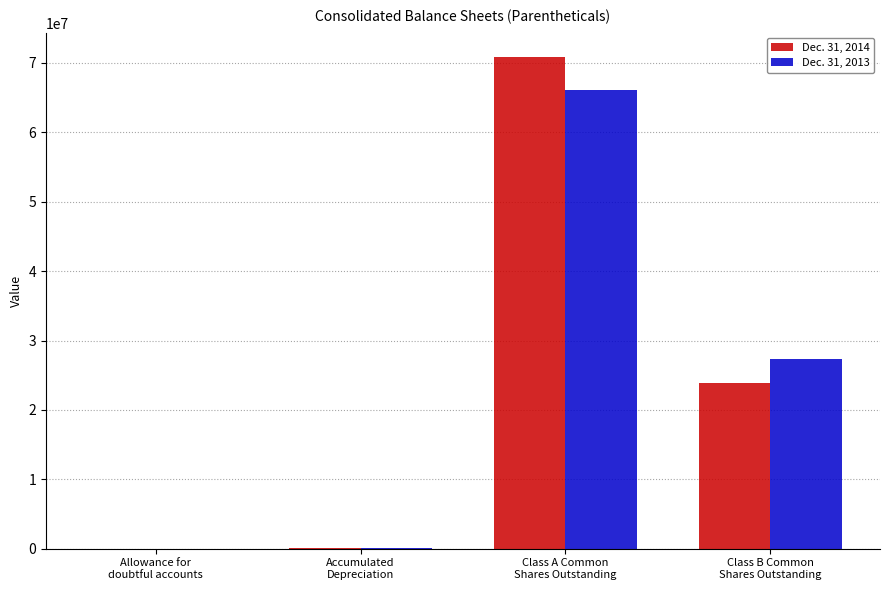

What is the sum of all Dec. 31, 2014 values?

94825934